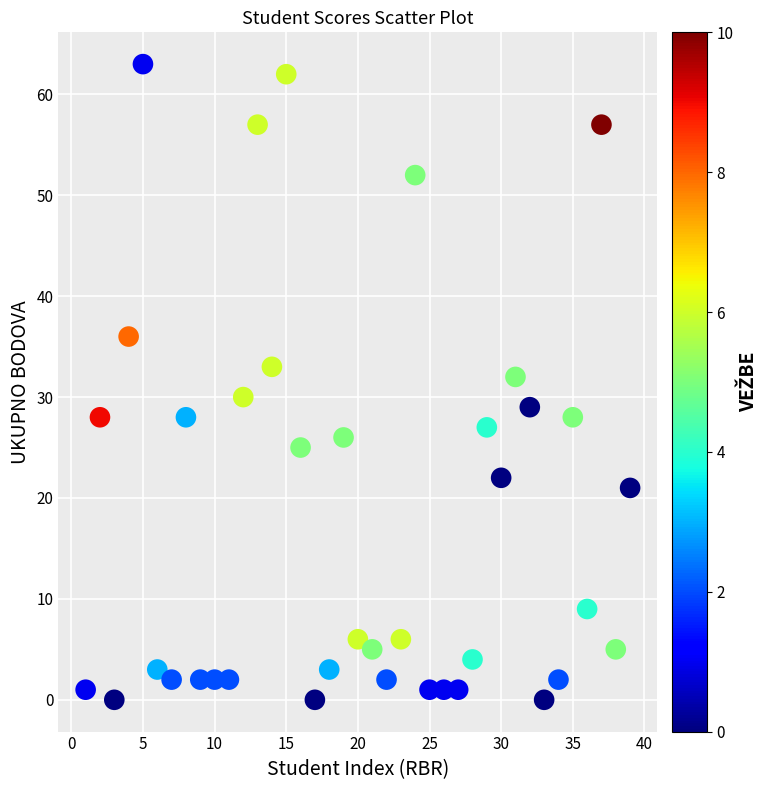

What is the range of X values (max minus min)?

38